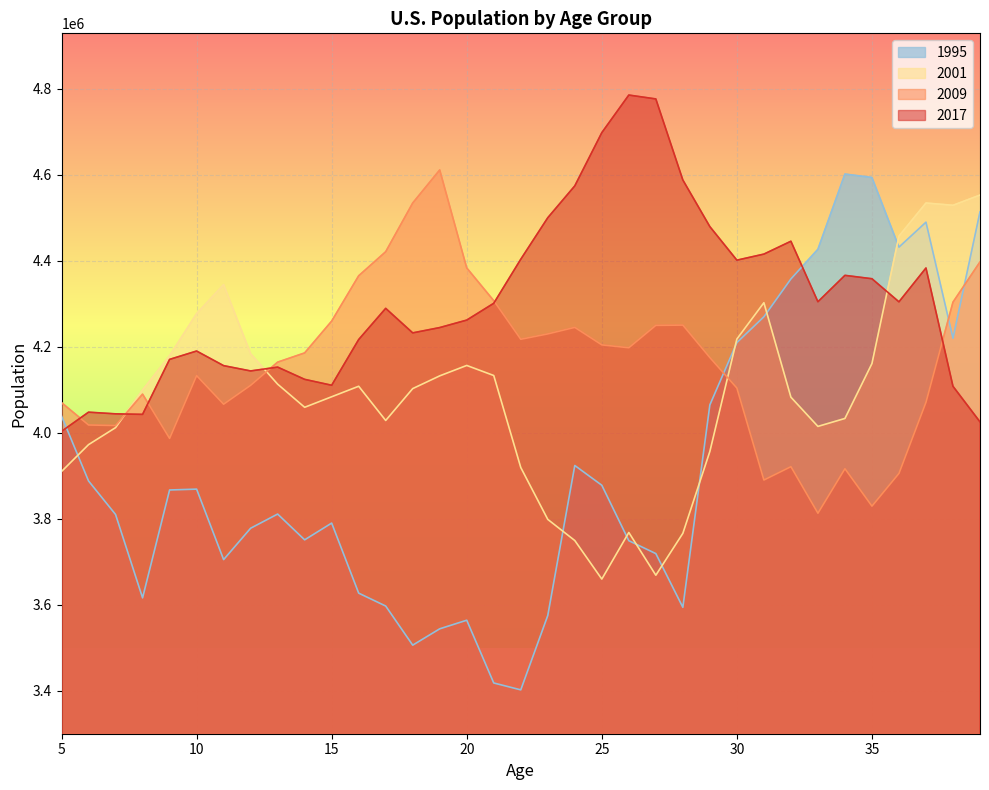

Is it true that 2009 equals 3813001 at 33?

True